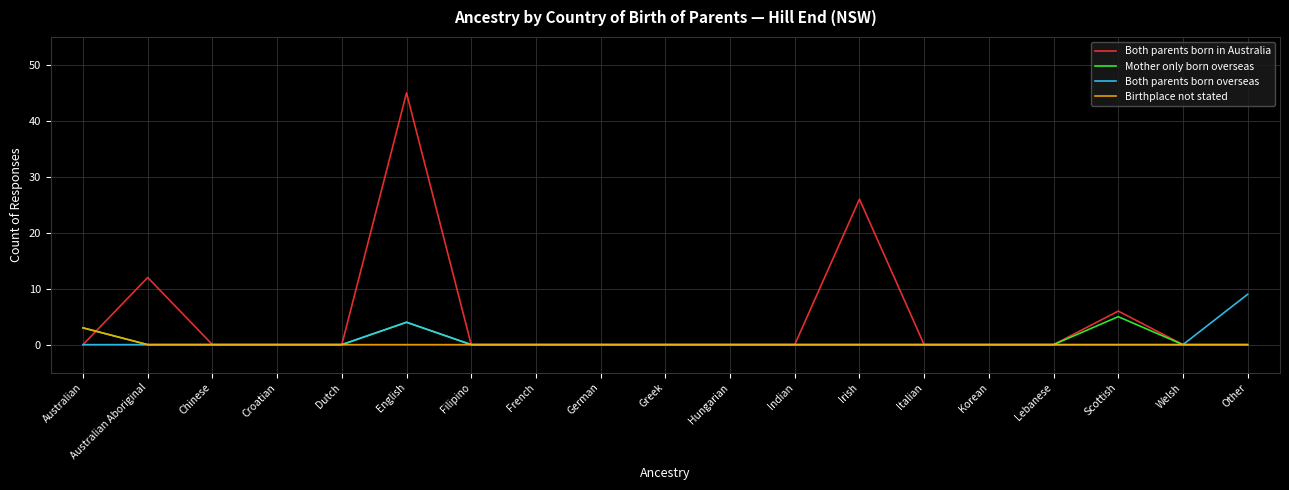

What position from the left is French?

8